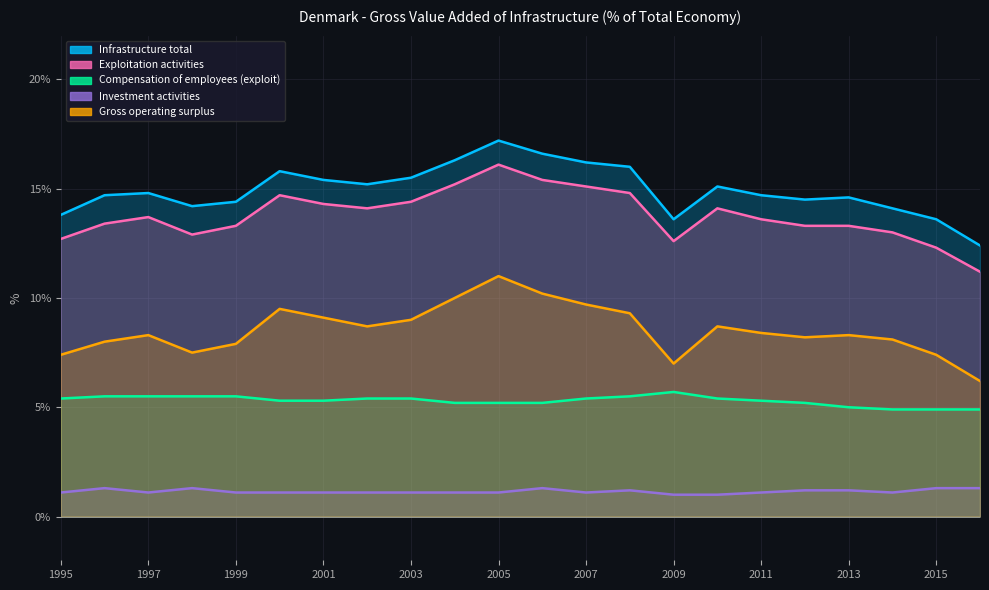

How many lines are shown in the chart?

5